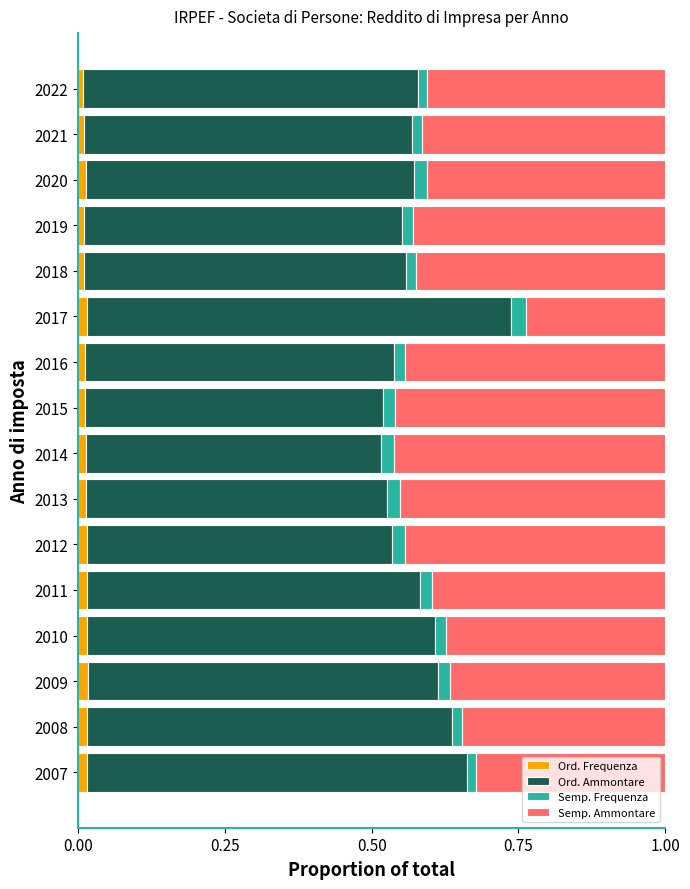

True or false: Ord. Frequenza has a value of 0.0 at 2008.

True